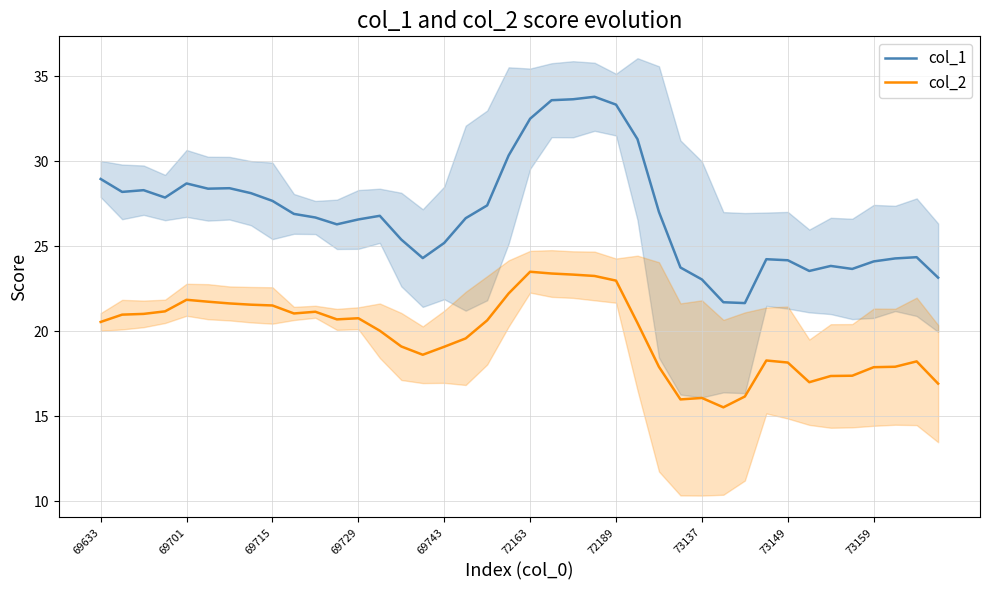

True or false: col_2 has a value of 29.2 at 69633.

False